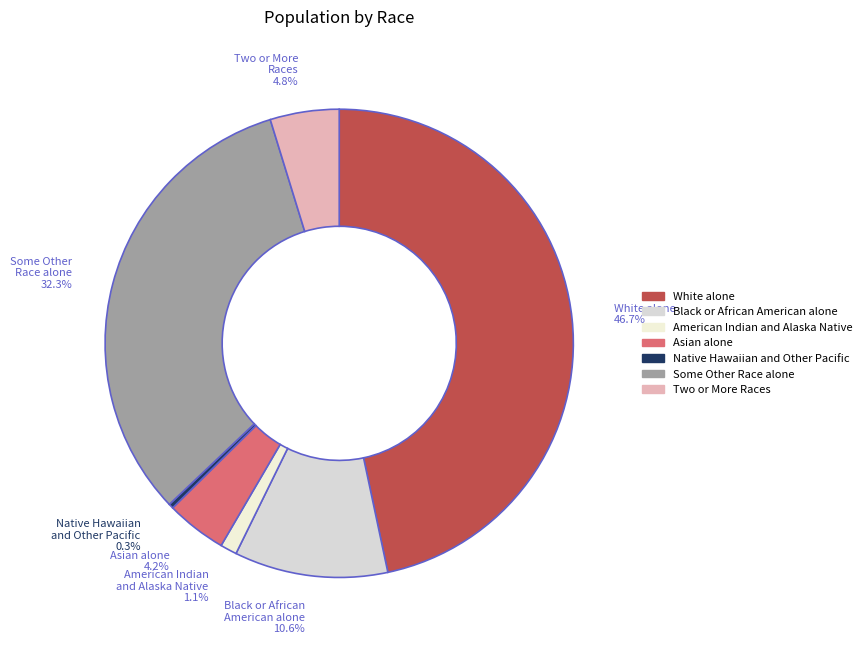

Is there a majority slice in this chart?

No